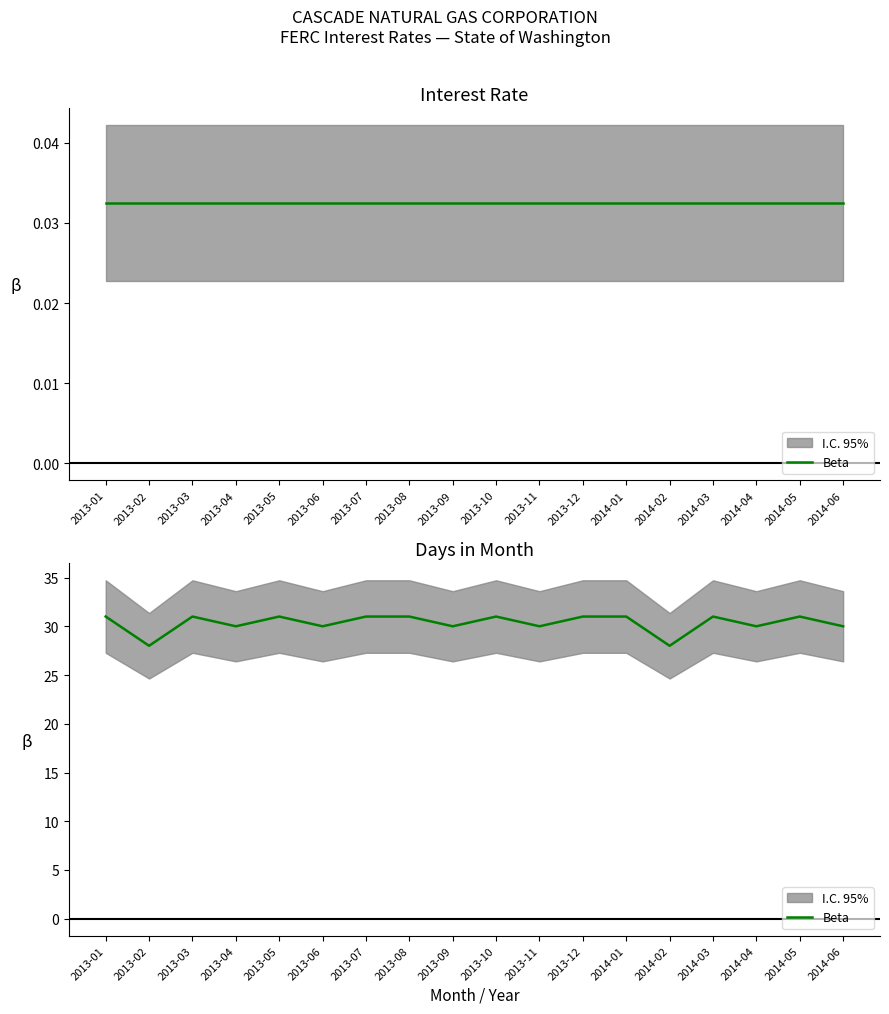

True or false: the data shows 55 at 2013-12.

False